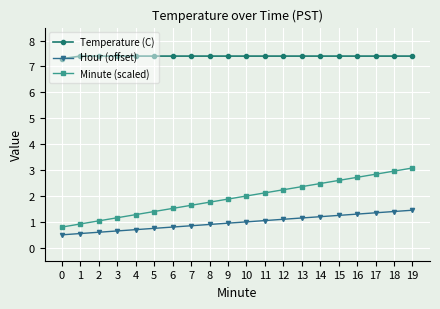

Does the chart display data point markers on the line(s)?

Yes